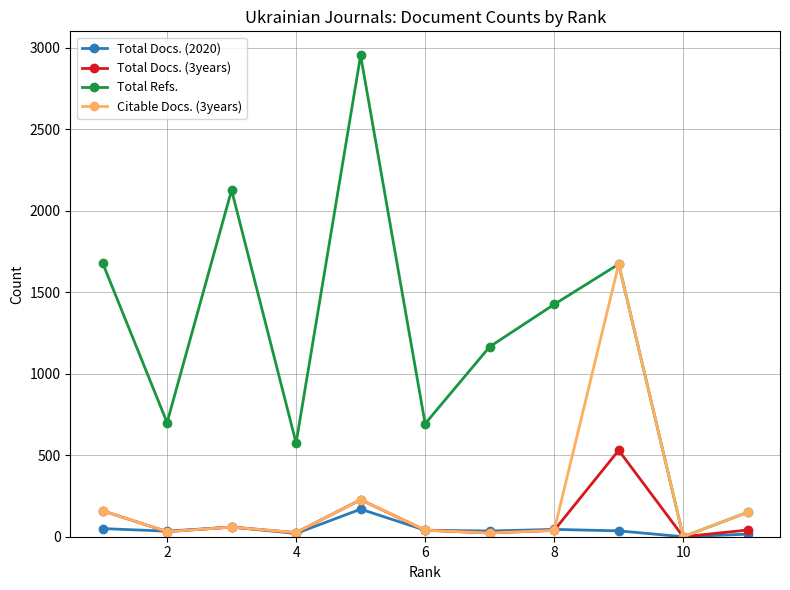

Which series has the largest range (max minus min)?

Total Refs.